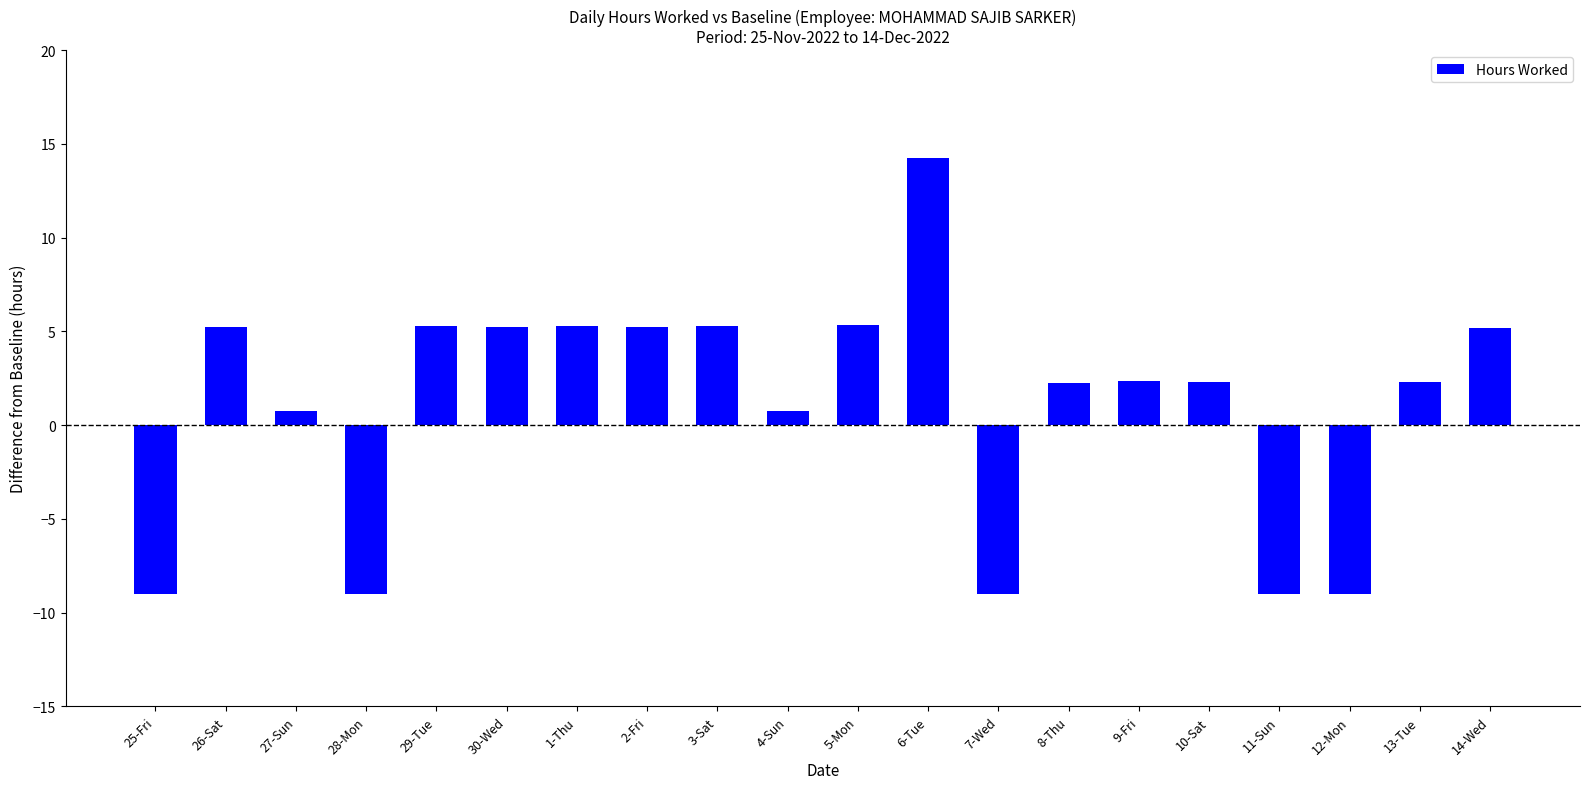

How many values are below zero?

5